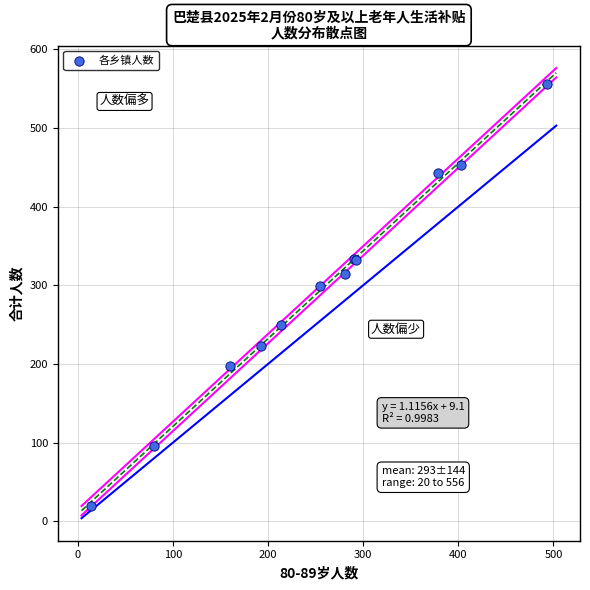

What Y value in the scatter plot is closest to 288?

299